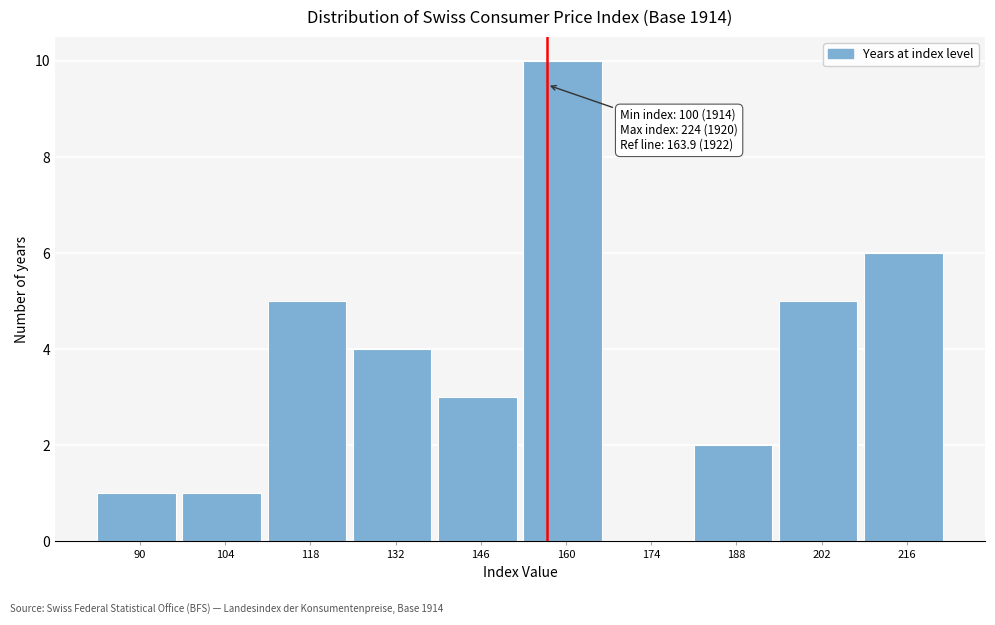

Reading left to right, what are all the values shown in this chart?

90=1	104=1	118=5	132=4	146=3	160=10	174=0	188=2	202=5	216=6